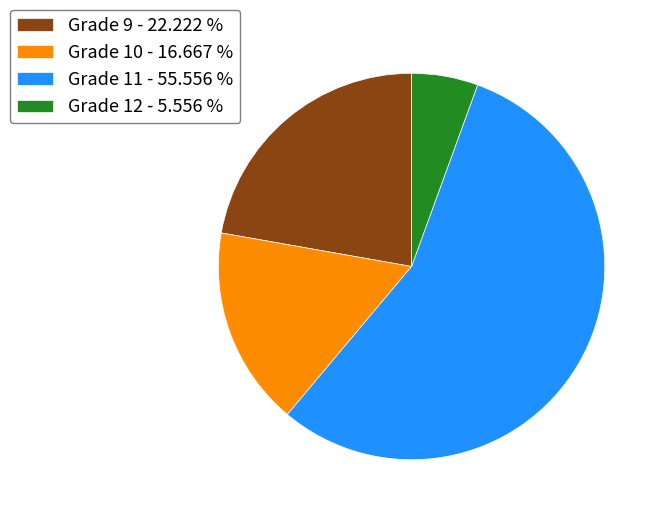

Which slice is the largest?

Grade 11